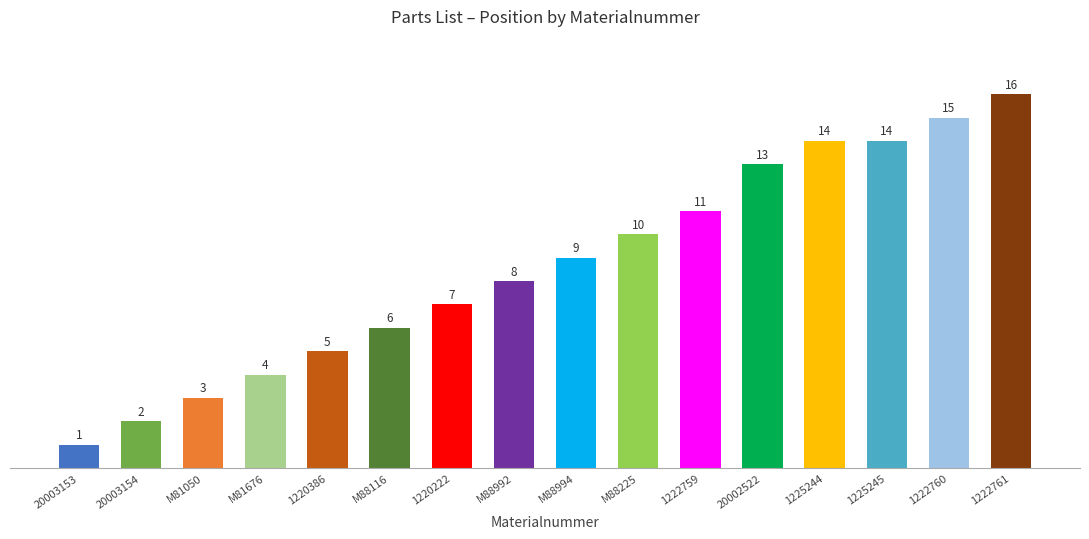

The chart shows a value of 16 at 1222761. True or false?

True